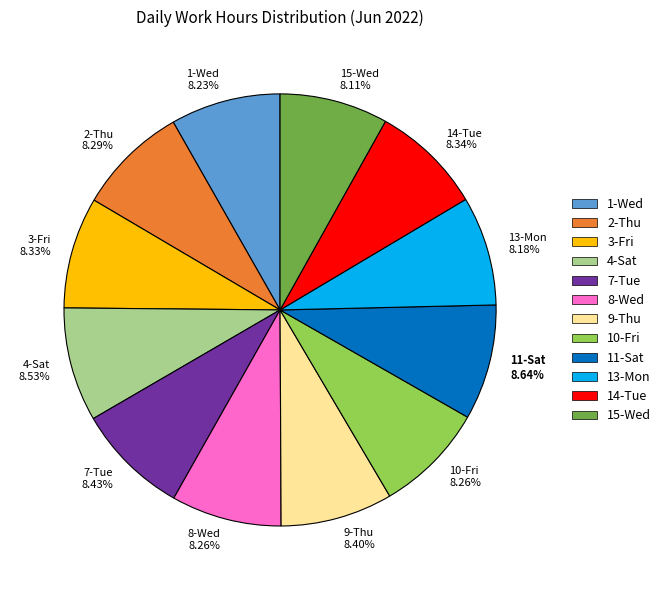

What percentage is the 8-Wed slice, to the nearest percent?

8%